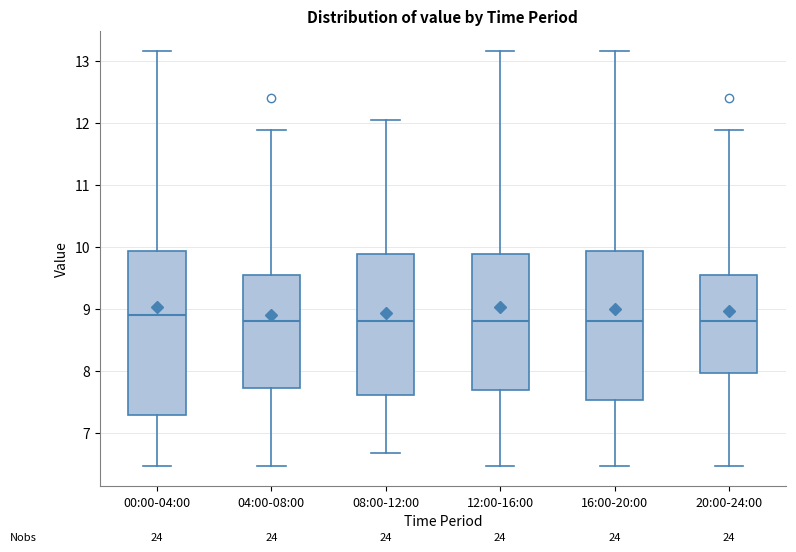

Where is the lower edge of the box for 00:00-04:00 on the y-axis? The values are not printed on the chart, so give them approximately, as read against the axis.

7.3